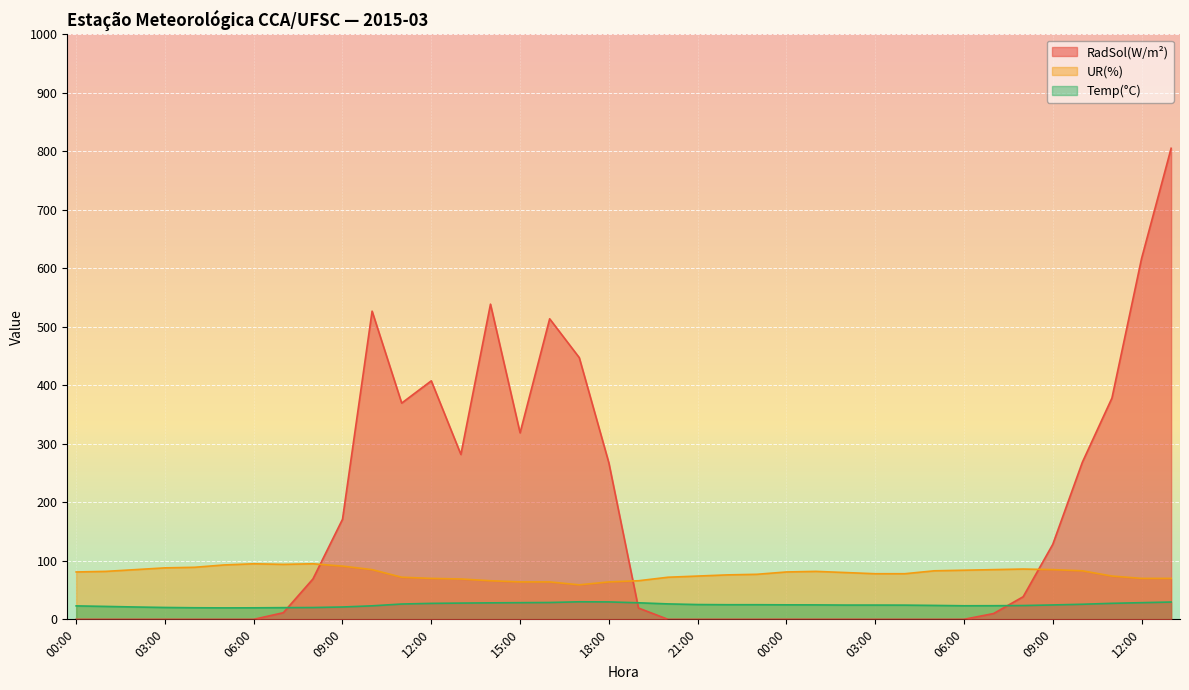

Where is the first local maximum for Temp(°C)?

17:00